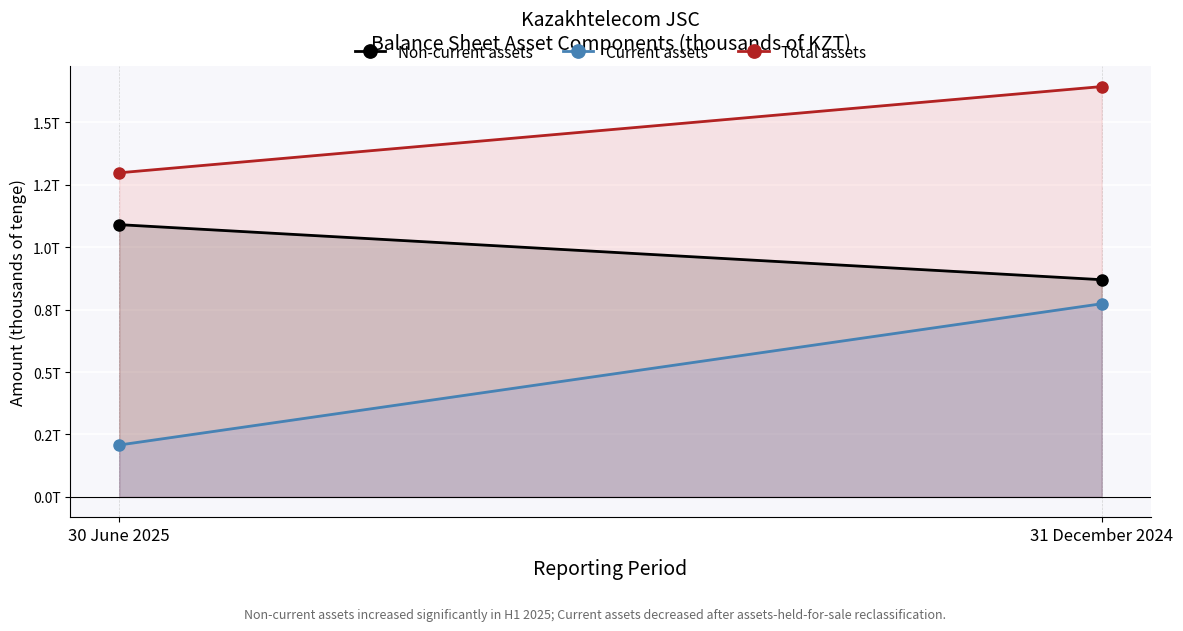

What is the average value of the Current assets series?

490628108